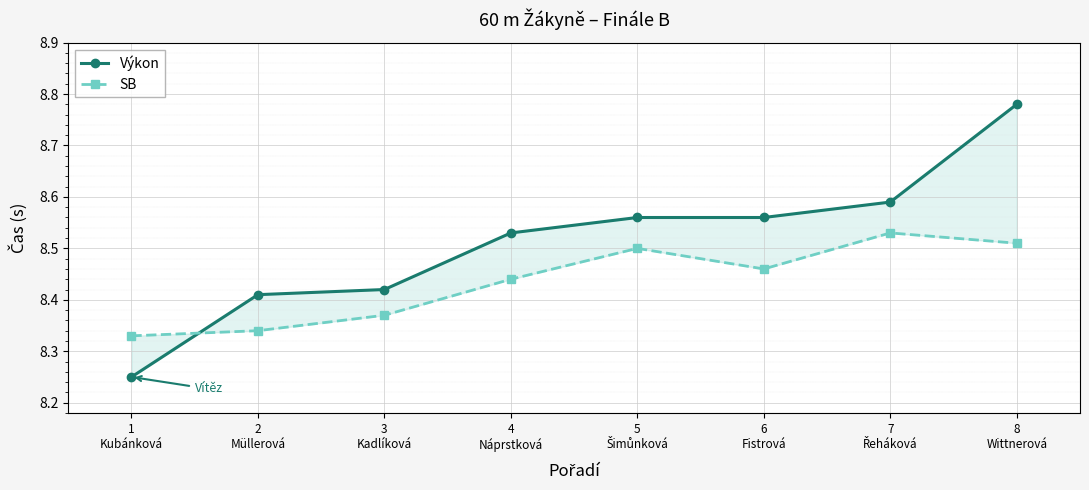

Count the number of categories in the chart.

8